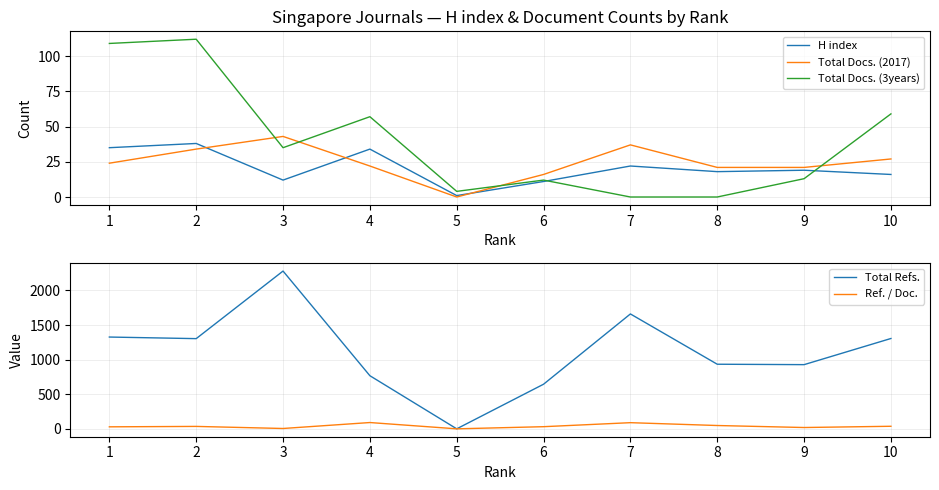

How many intersections are there between Total Docs. (3years) and Total Docs. (2017)?

4